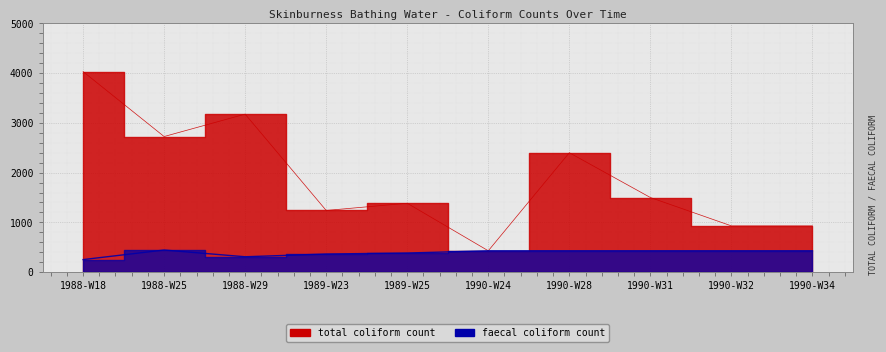

At how many categories does at least one series exceed 2008?

4